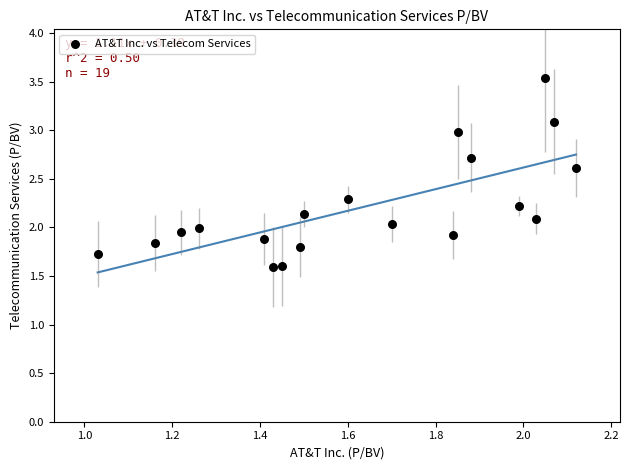

What is the range of X values (max minus min)?

1.1